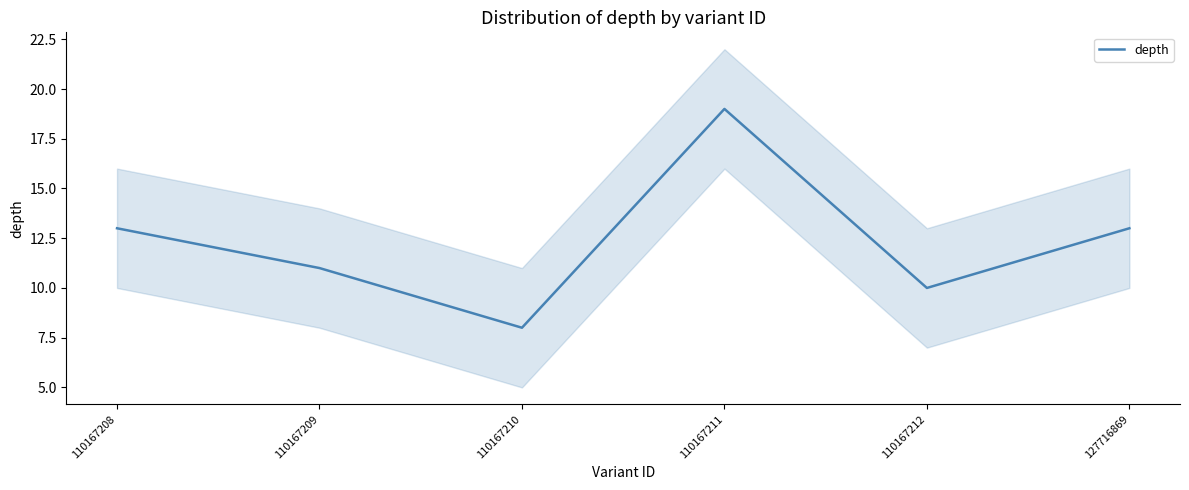

What is the value of the 4th point from the left?

19